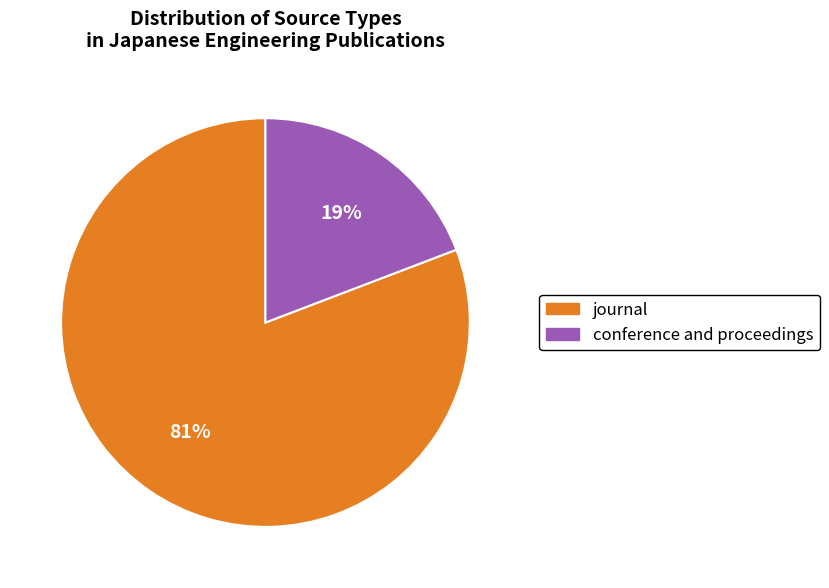

To the nearest percent, what is the combined percentage of conference and proceedings and journal?

100%